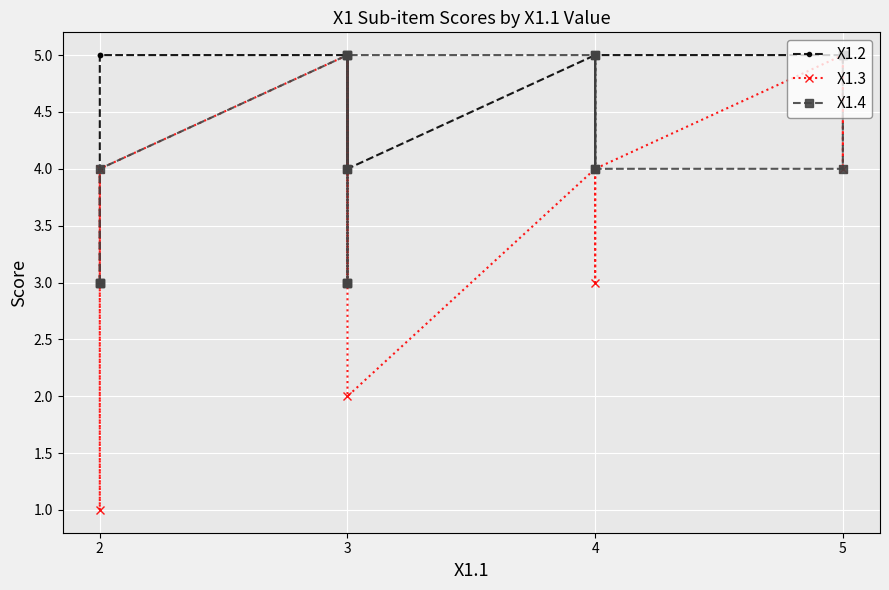

What is the difference between the maximum and minimum values in the X1.2 series?

2